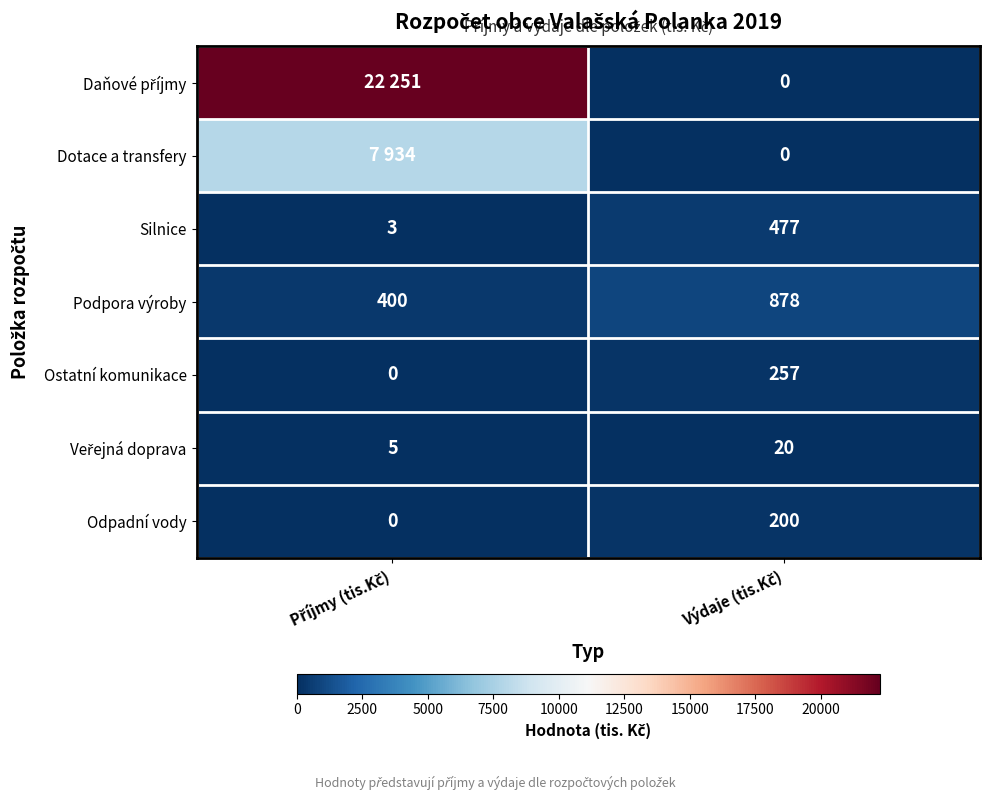

What is the difference between the maximum and minimum values in the Odpadní vody series?

200